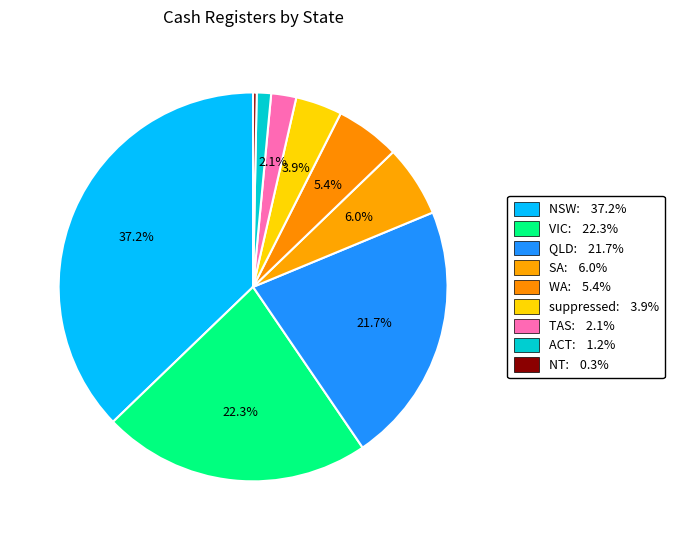

Is the sum of TAS and VIC greater than half?

No